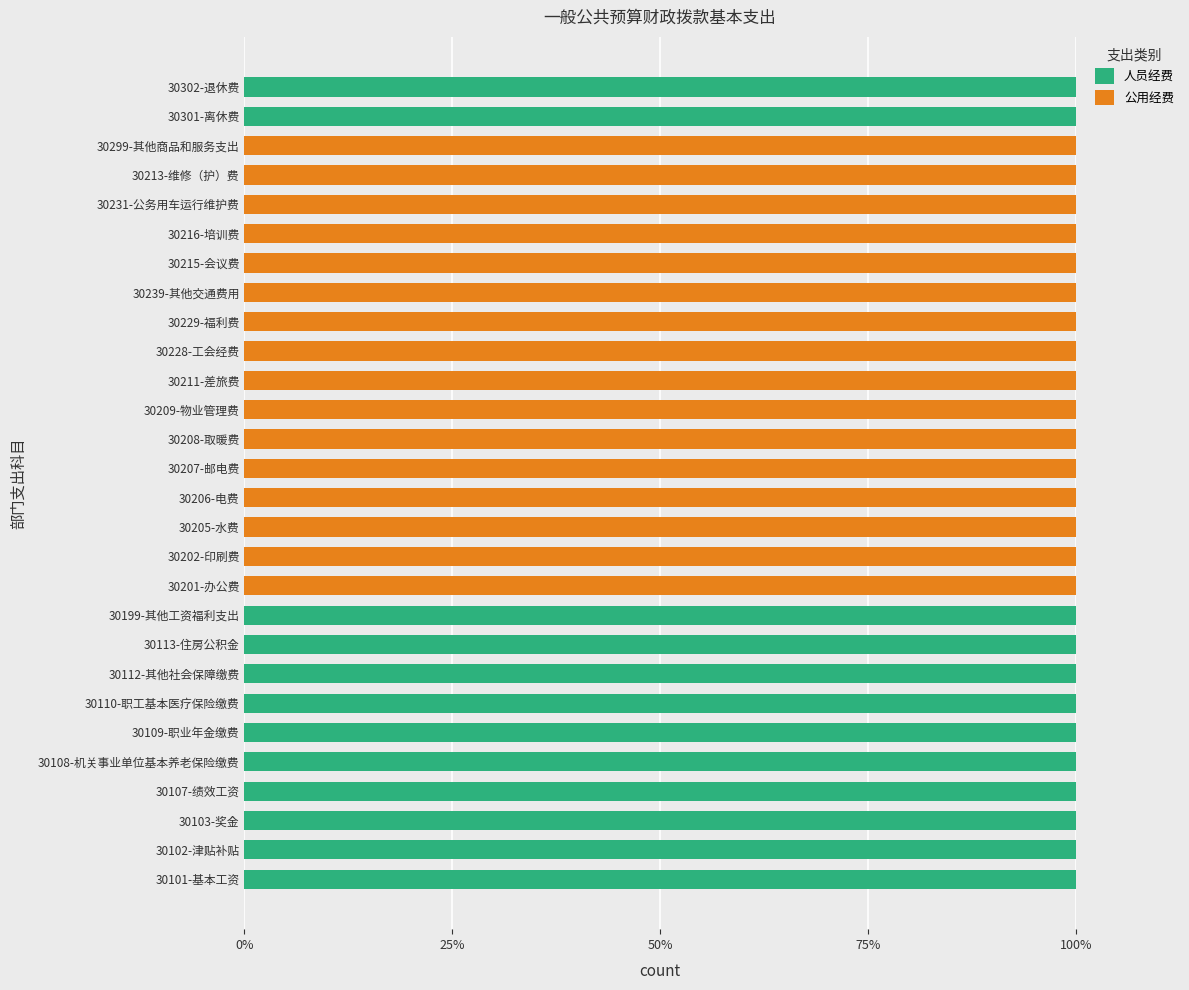

What is the total value across all series at 30207-邮电费?

100